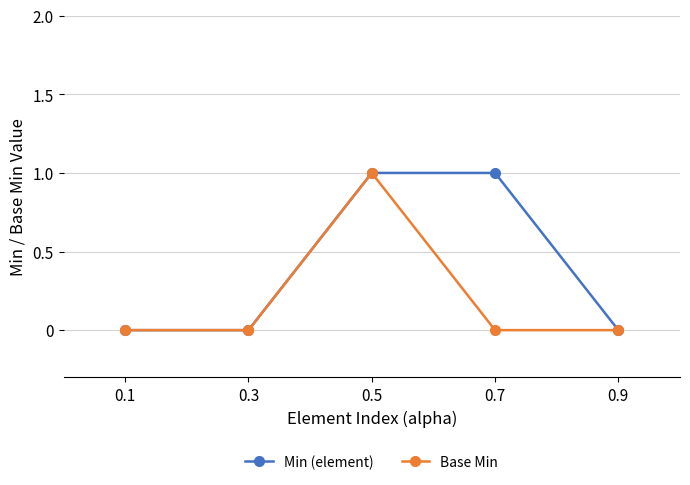

Reading left to right, list all the values displayed in this chart.

Min (element): 0	0	1	1	0
Base Min: 0	0	1	0	0